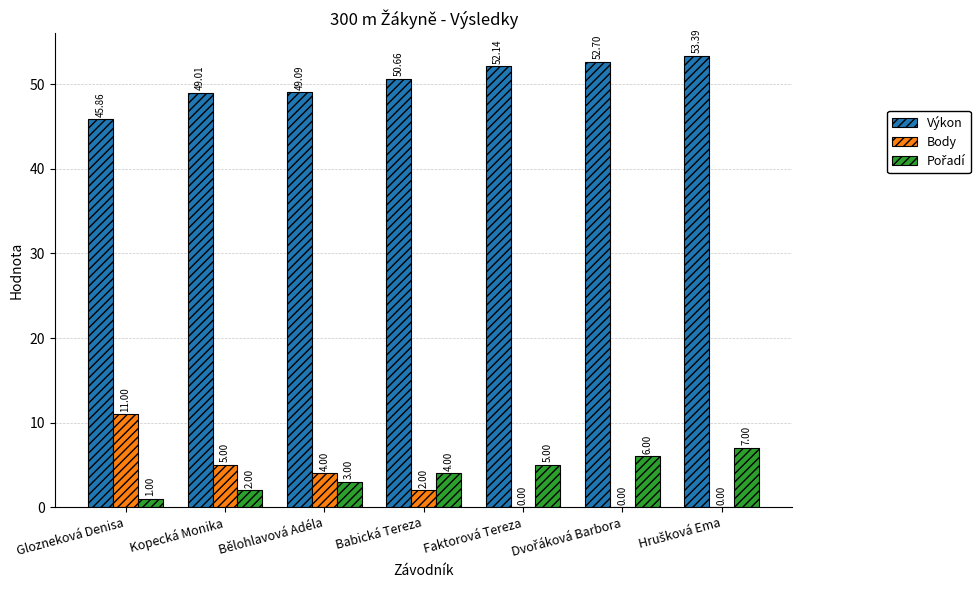

What is the sum of all Body values?

22.0